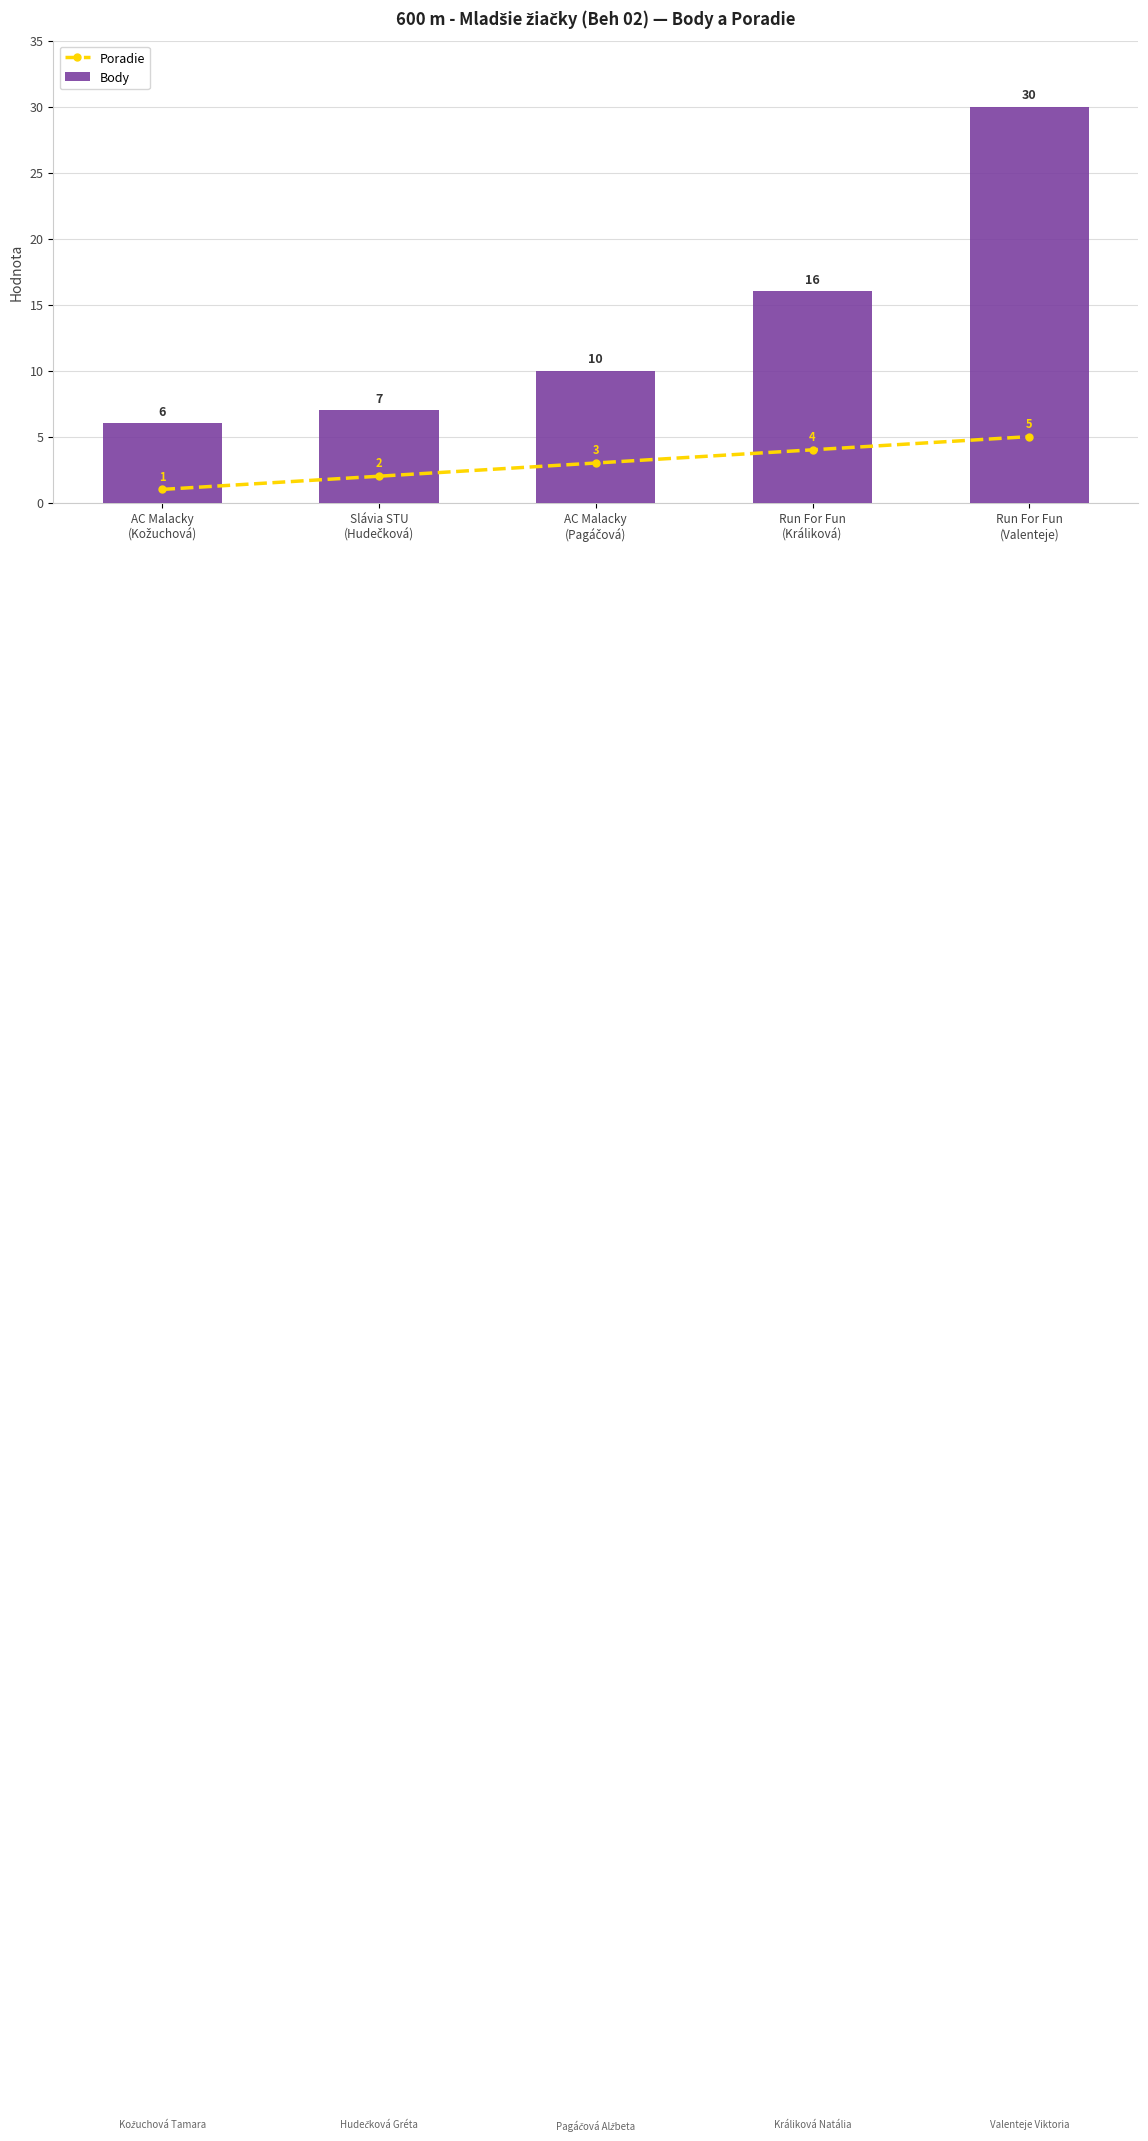

Which has a higher value, Run For Fun
(Valenteje) or AC Malacky
(Kožuchová)?

Run For Fun
(Valenteje)